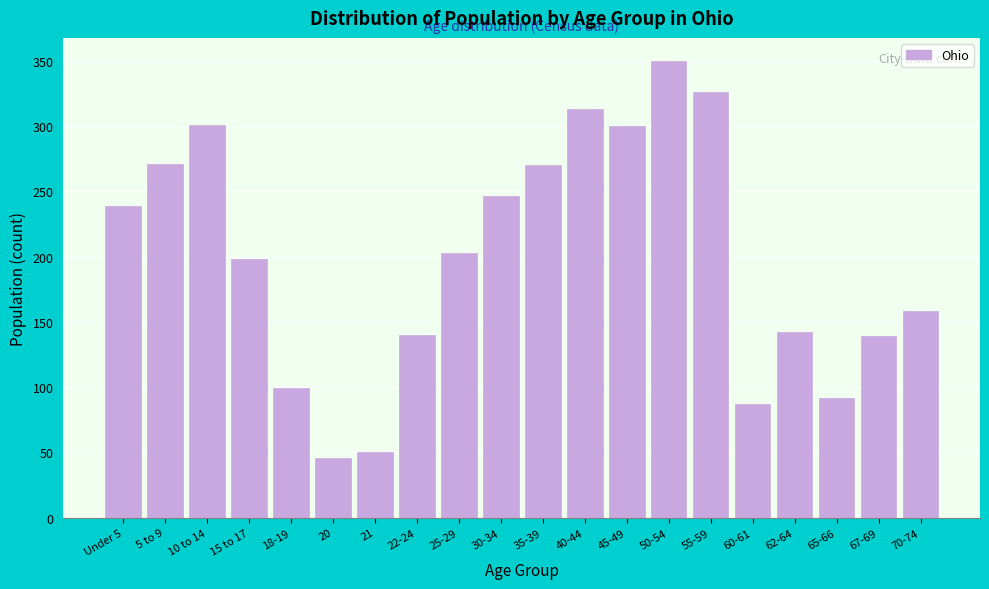

Which has a higher value, 40-44 or 21?

40-44